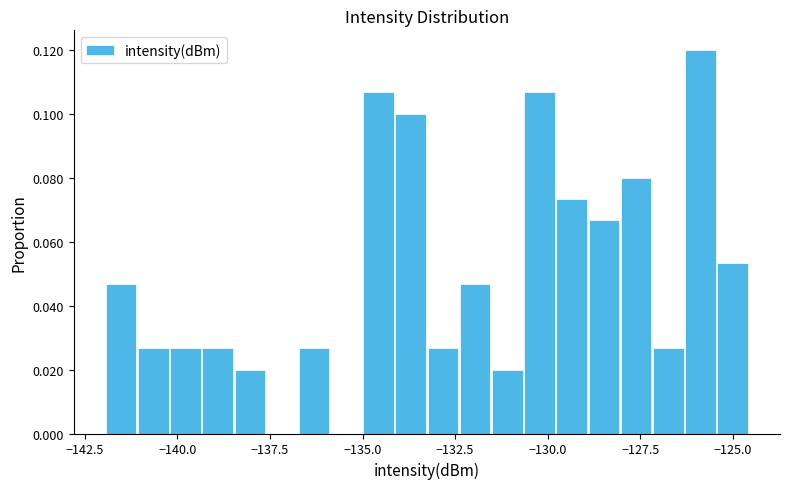

Read against the x-axis, roughly where is the centre of the tallest bar?

-126.0